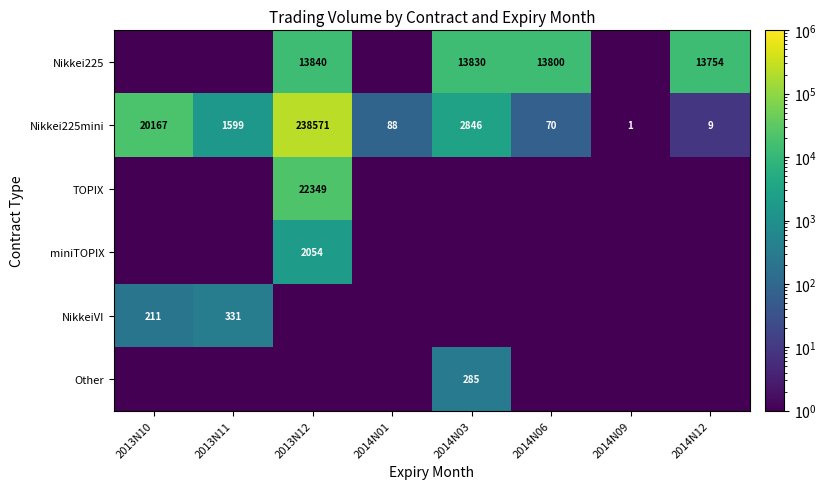

Is the value of Nikkei225mini at 2014N03 greater than the value of miniTOPIX at 2013N12?

Yes